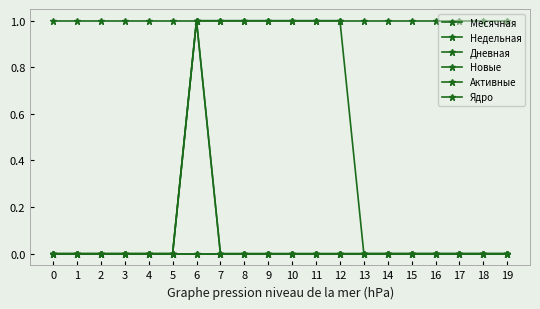

Does the chart have visible grid lines?

No